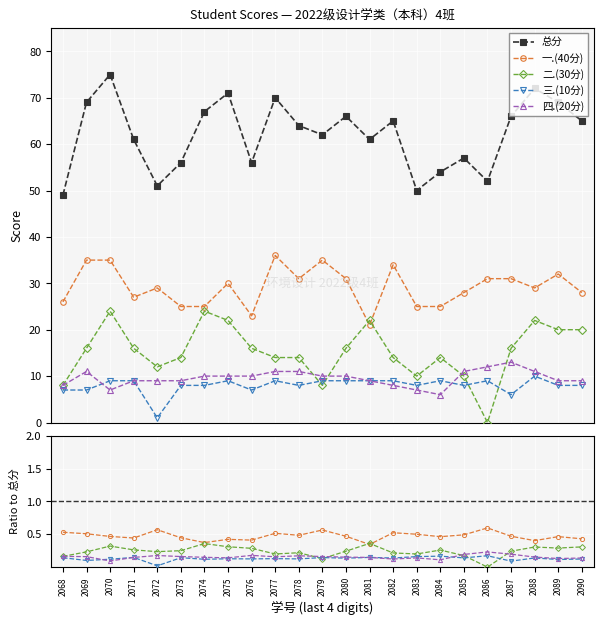

Is the value of 二.(30分) at 2086 greater than the value of 一.(40分) at 2072?

No